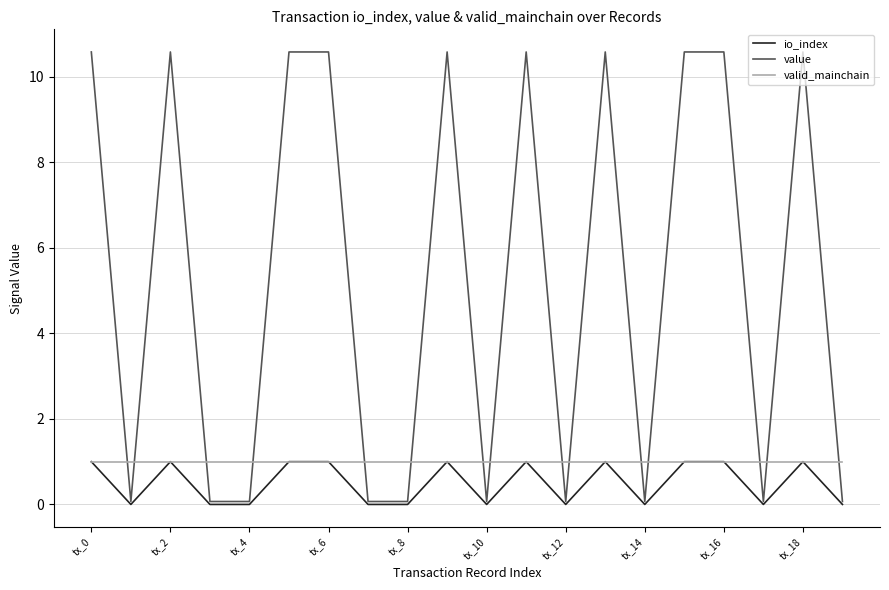

True or false: value has more than 0 interior local peaks.

True